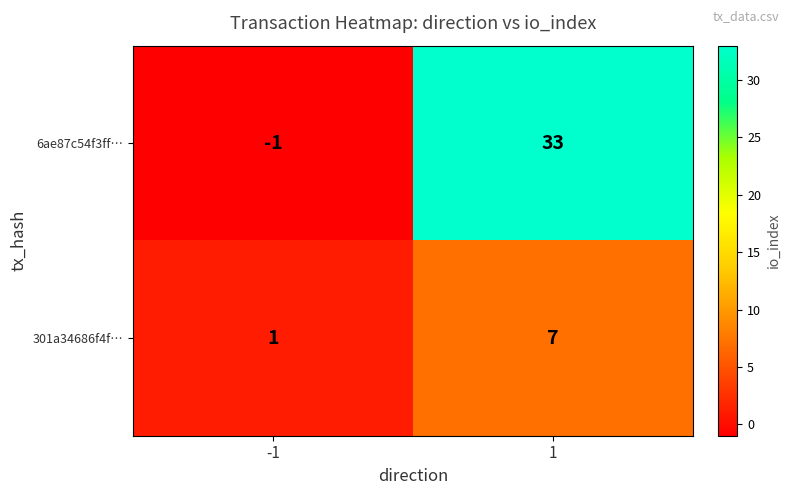

How many distinct data groups are displayed?

2